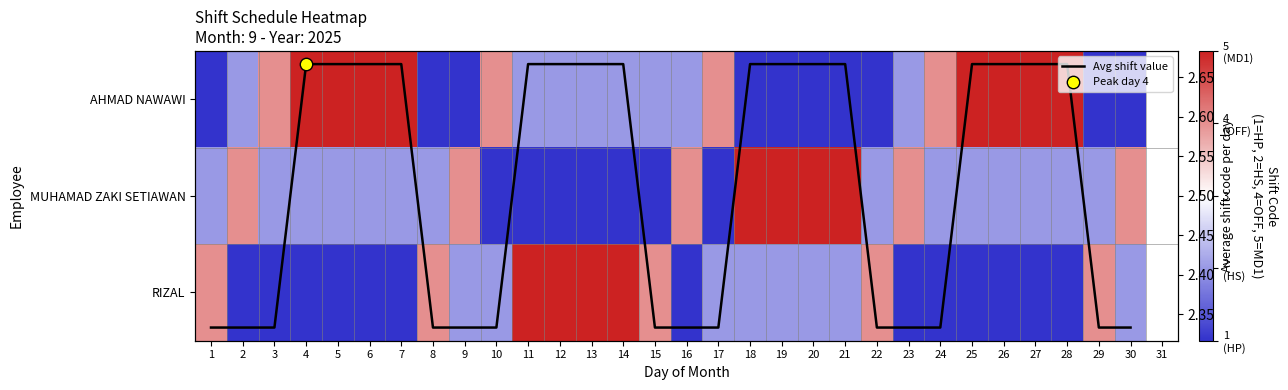

What is the sum of the RIZAL values at 29 and 18?

6.0